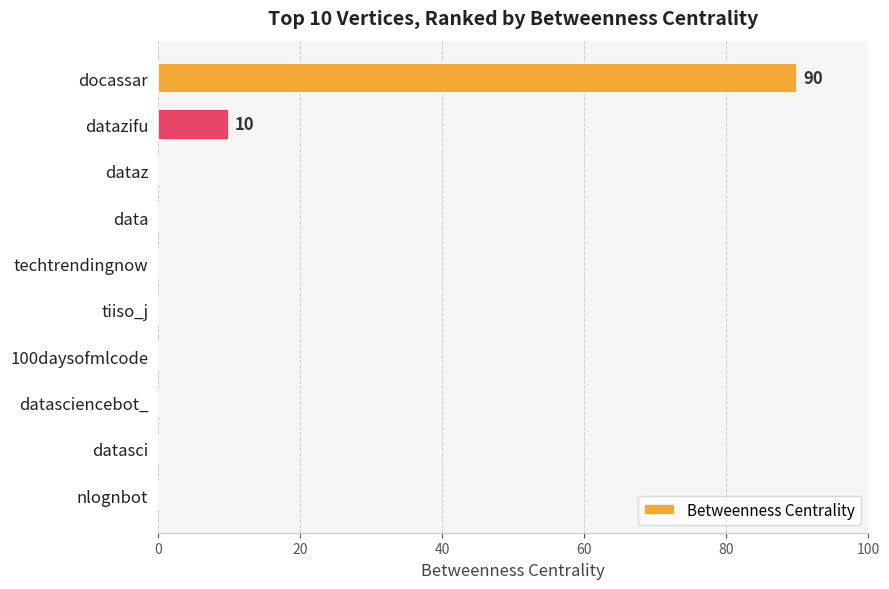

What is the greatest value displayed?

90